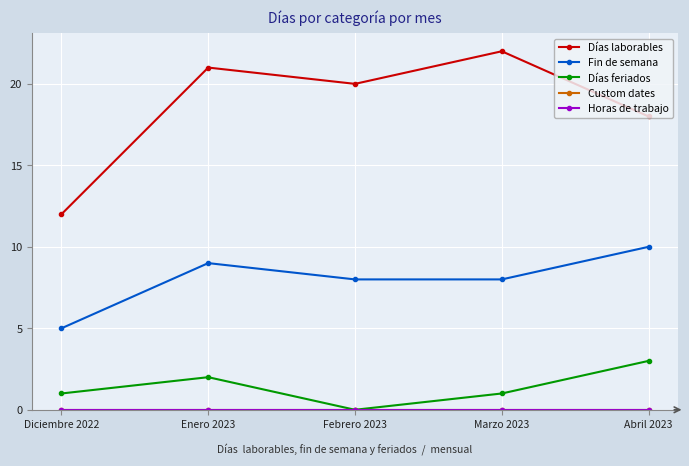

Is this an area chart (filled region under the line)?

No